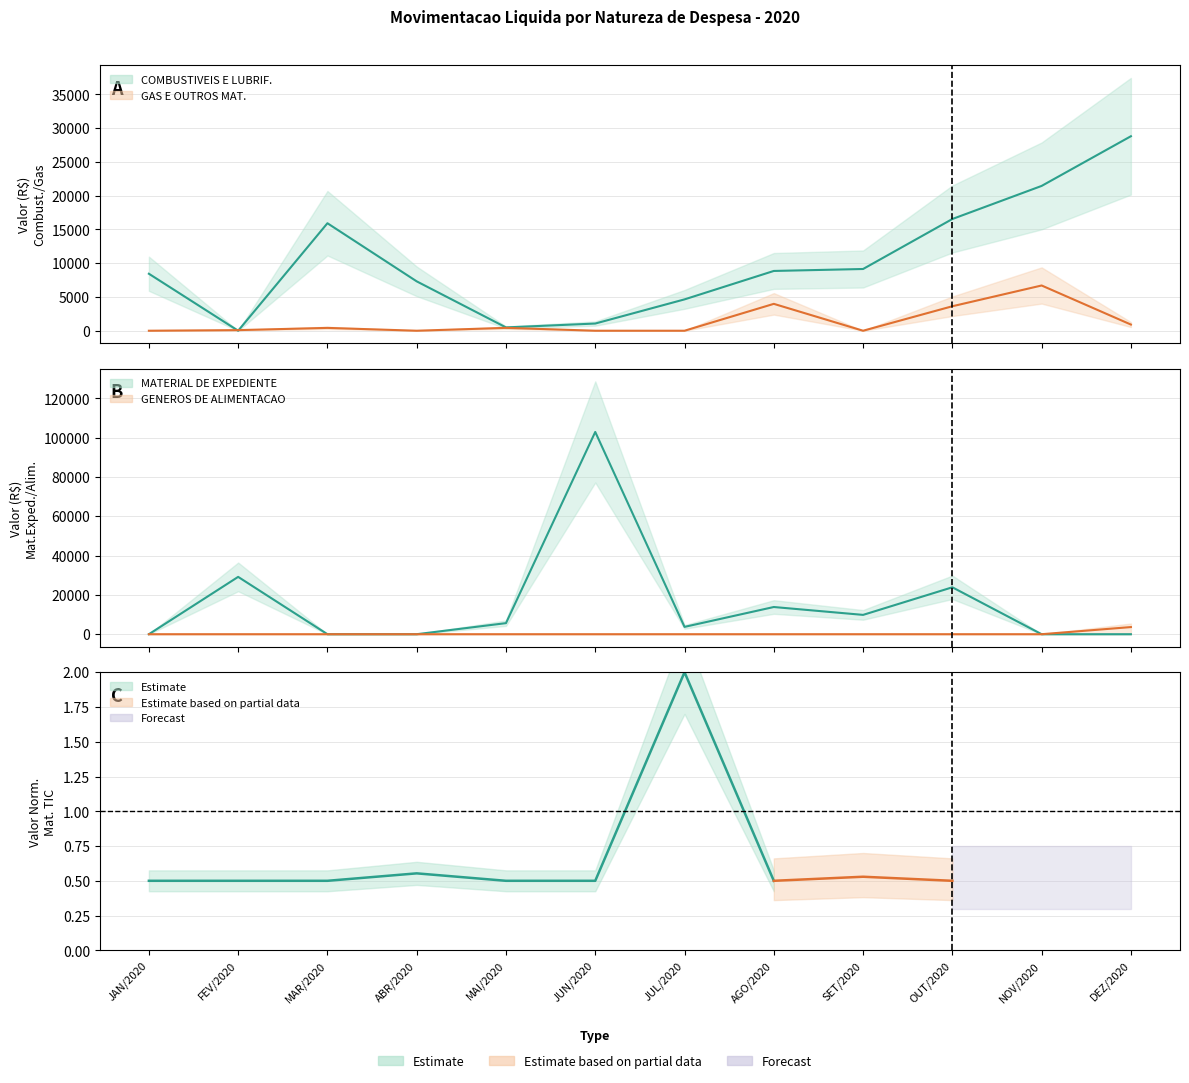

The GENEROS DE ALIMENTACAO series shows -2018.5 at MAR/2020. True or false?

False